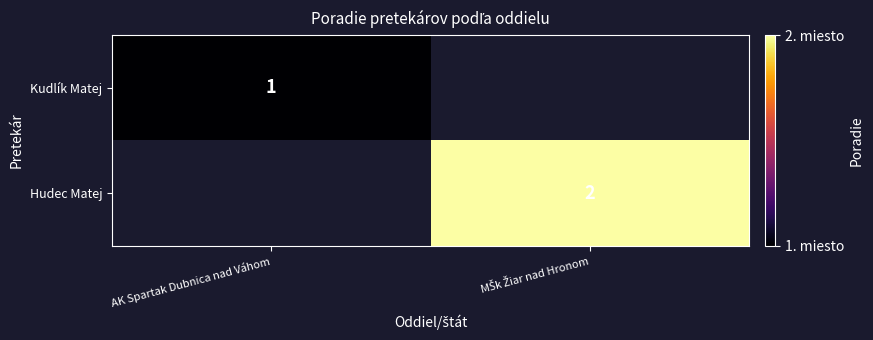

At how many categories does at least one series exceed 1?

1